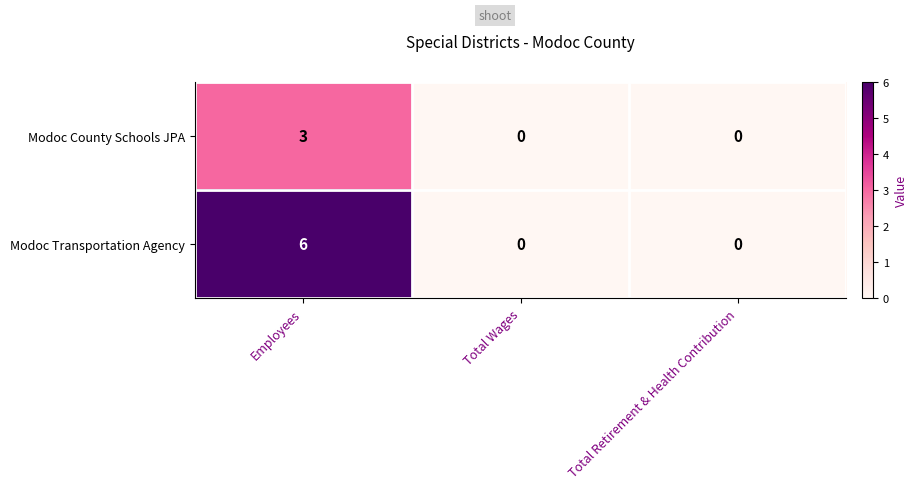

Is it true that Modoc Transportation Agency equals 4 at Total Retirement & Health Contribution?

False